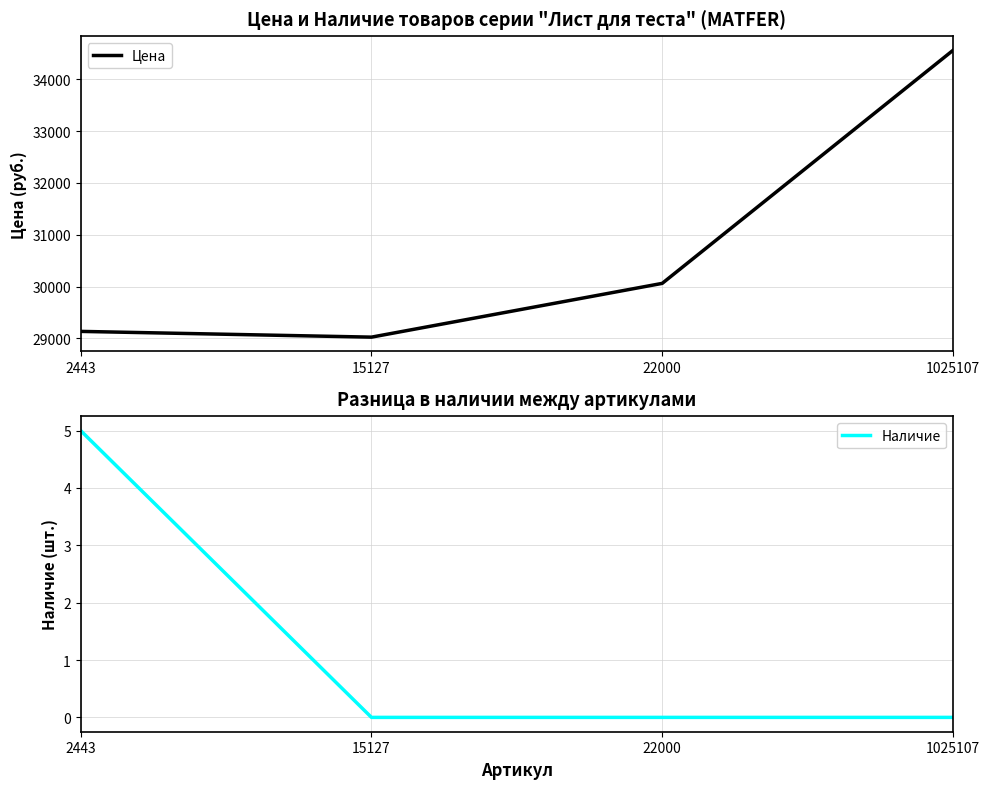

Count the number of categories in the chart.

4